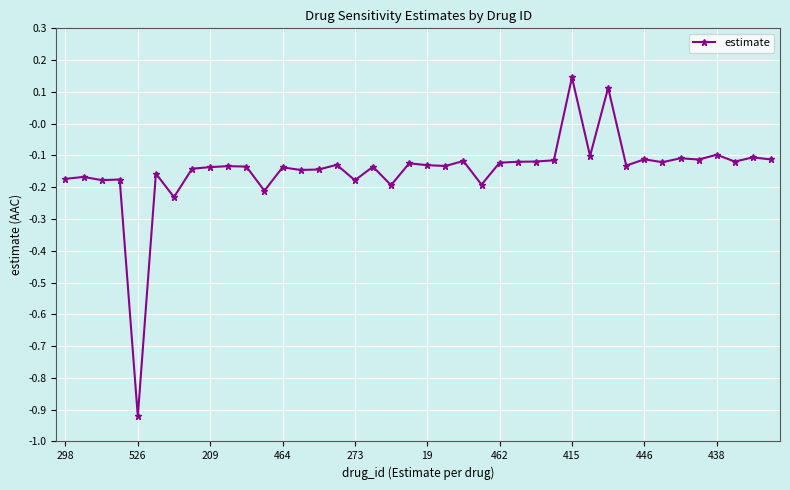

What is the sum of all values?

-5.9